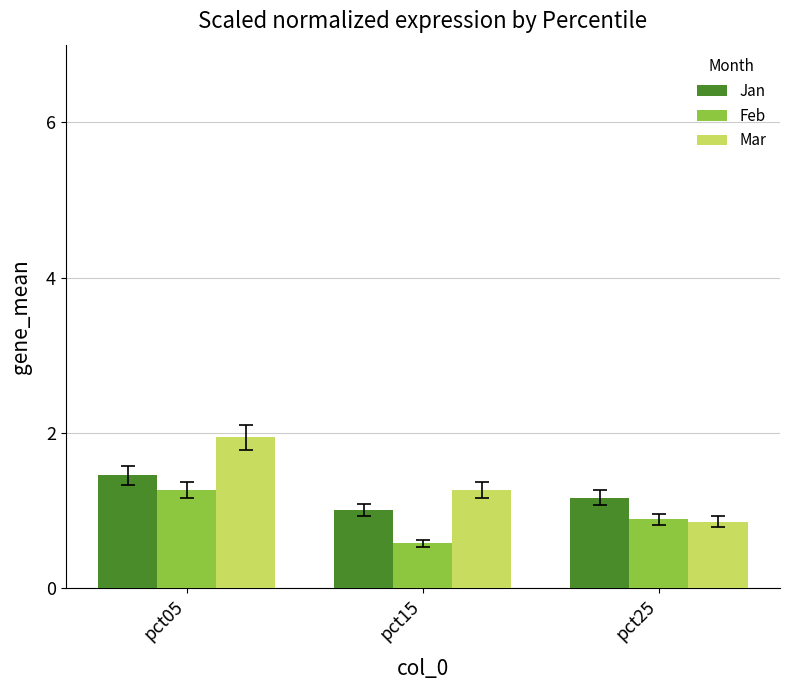

Reading left to right, transcribe all the data shown in this chart.

Jan: 1.5	1.0	1.2
Feb: 1.3	0.6	0.9
Mar: 1.9	1.3	0.9